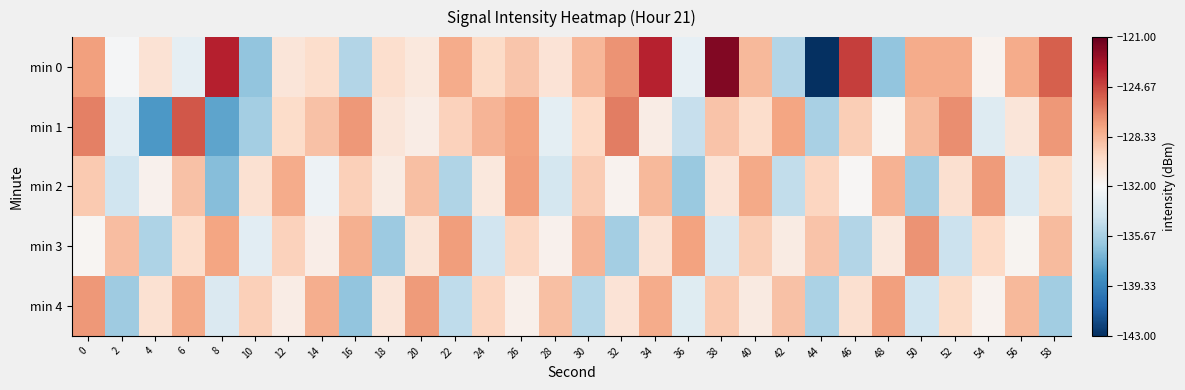

Reading left to right, extract all data points from this chart.

min 0: 0=-127.5	2=-132.1	4=-130.4	6=-132.9	8=-123.4	10=-136.4	12=-130.7	14=-130.1	16=-135.2	18=-130.2	20=-130.9	22=-127.9	24=-129.9	26=-128.9	28=-130.5	30=-128.3	32=-127.1	34=-123.5	36=-132.9	38=-121.8	40=-128.4	42=-135.2	44=-143.0	46=-124.4	48=-136.3	50=-127.9	52=-127.9	54=-131.6	56=-127.9	58=-125.4
min 1: 0=-126.5	2=-133.1	4=-138.3	6=-125.2	8=-137.8	10=-135.7	12=-130.0	14=-128.8	16=-127.2	18=-130.6	20=-131.2	22=-129.5	24=-128.3	26=-127.6	28=-133.1	30=-129.8	32=-126.4	34=-131.2	36=-134.5	38=-128.9	40=-130.1	42=-127.7	44=-135.6	46=-129.3	48=-131.8	50=-128.5	52=-126.9	54=-133.4	56=-130.7	58=-127.2
min 2: 0=-129.1	2=-134.2	4=-131.5	6=-128.8	8=-136.7	10=-130.3	12=-127.9	14=-132.6	16=-129.4	18=-131.1	20=-128.7	22=-135.3	24=-130.8	26=-127.5	28=-133.9	30=-129.2	32=-131.6	34=-128.4	36=-136.1	38=-130.5	40=-127.8	42=-134.7	44=-129.6	46=-131.9	48=-128.2	50=-135.8	52=-130.2	54=-127.3	56=-133.5	58=-129.9
min 3: 0=-131.8	2=-128.6	4=-135.4	6=-130.1	8=-127.7	10=-133.2	12=-129.5	14=-131.3	16=-128.1	18=-136.0	20=-130.6	22=-127.4	24=-134.1	26=-129.7	28=-131.5	30=-128.3	32=-135.7	34=-130.4	36=-127.6	38=-133.8	40=-129.3	42=-131.1	44=-128.9	46=-135.2	48=-130.8	50=-127.1	52=-134.4	54=-129.8	56=-131.7	58=-128.5
min 4: 0=-127.2	2=-135.9	4=-130.3	6=-127.8	8=-133.6	10=-129.4	12=-131.2	14=-128.0	16=-136.3	18=-130.7	20=-127.3	22=-134.8	24=-129.6	26=-131.4	28=-128.7	30=-135.1	32=-130.5	34=-127.9	36=-133.3	38=-129.1	40=-131.0	42=-128.8	44=-135.5	46=-130.2	48=-127.5	50=-134.2	52=-129.9	54=-131.6	56=-128.4	58=-135.8